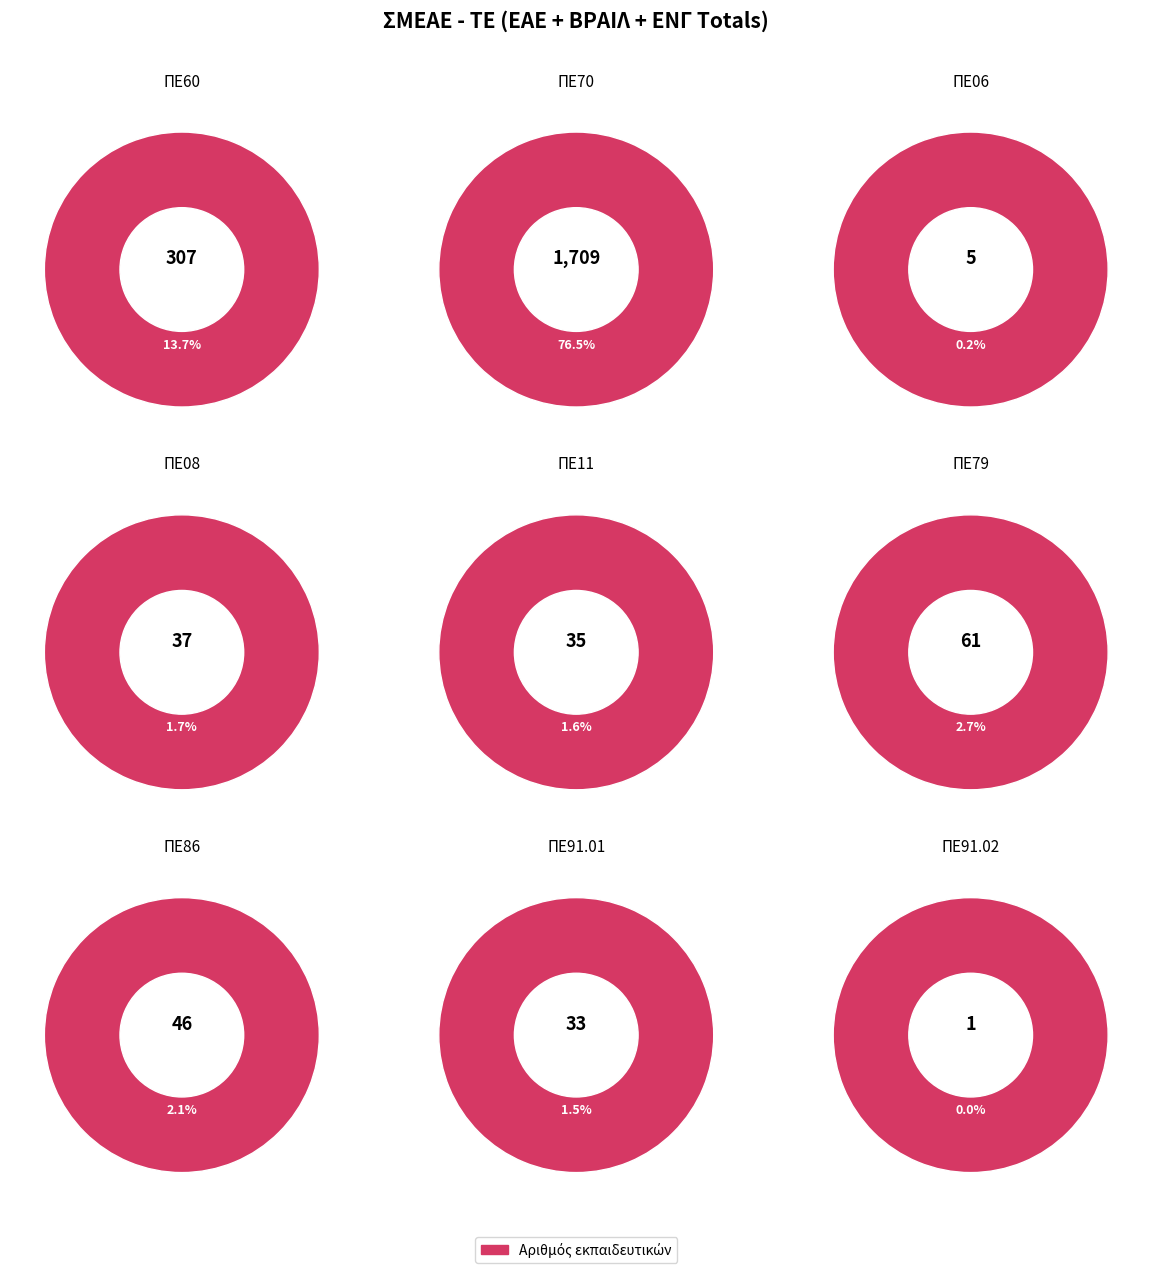

True or false: ΠΕ79 accounts for 3% of the total.

True